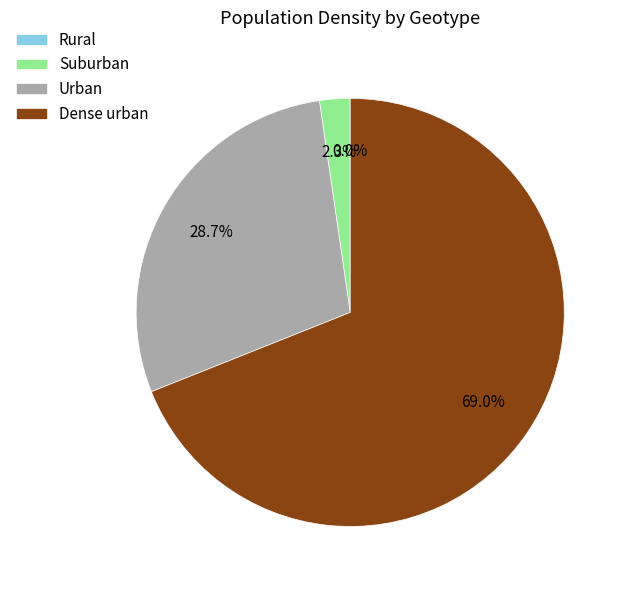

Which has a higher value, Dense urban or Urban?

Dense urban